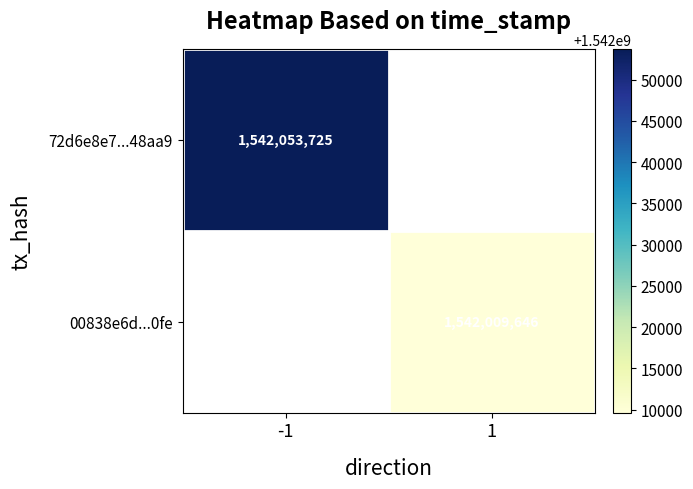

Is it true that 00838e6d...0fe equals 1542009646 at 1?

True